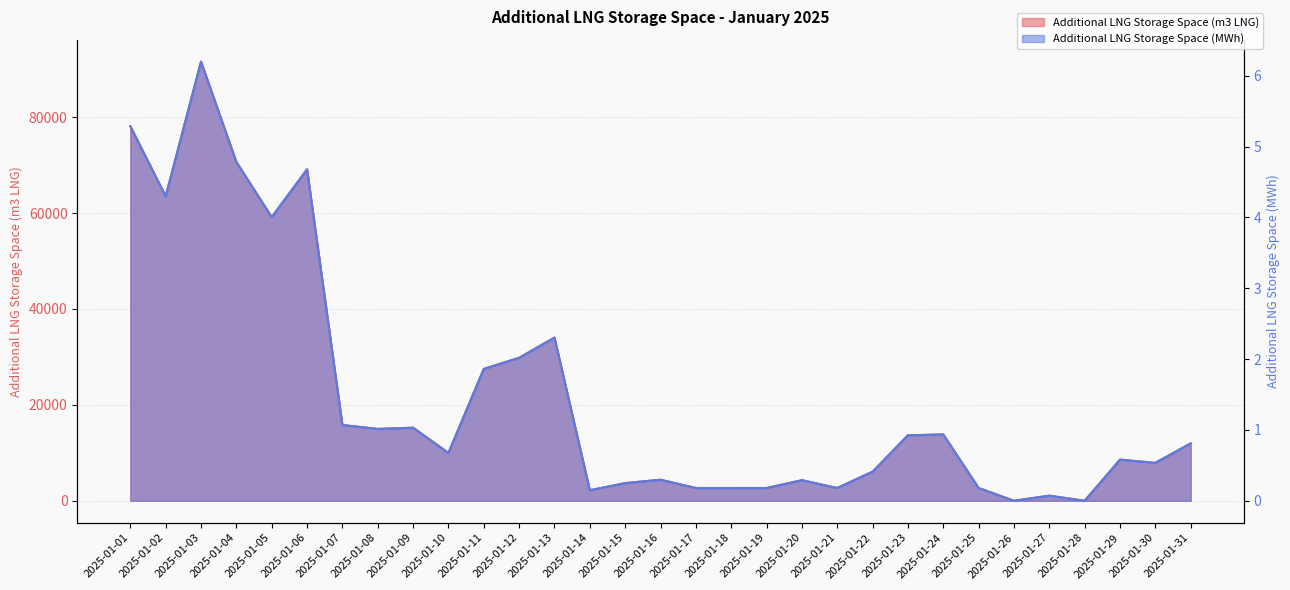

Which series has the largest total across all categories?

Additional LNG Storage Space (MWh)